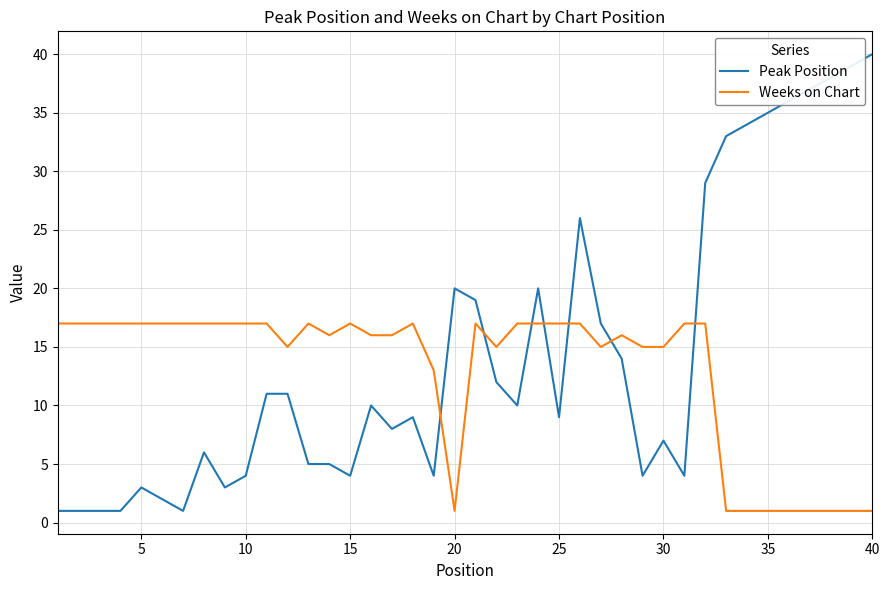

What is the difference between the maximum and minimum values in the Weeks on Chart series?

16